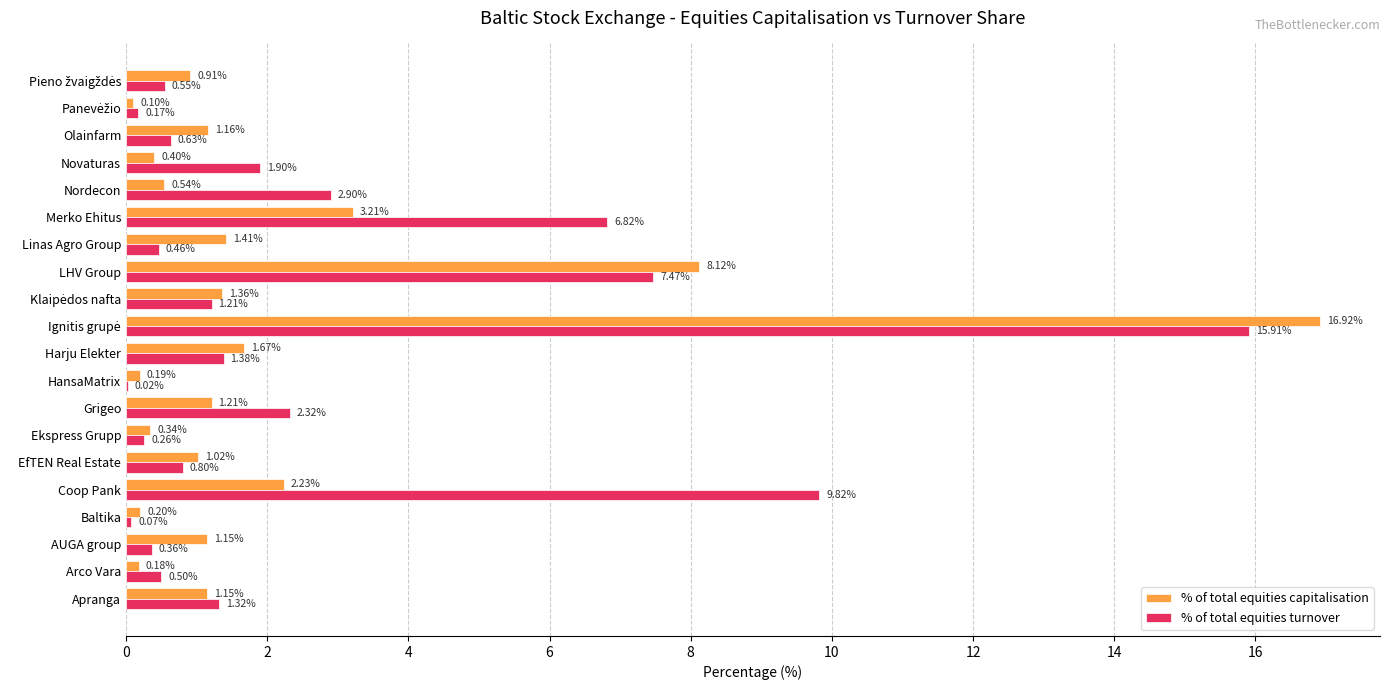

Which series changed the most between Ekspress Grupp and Novaturas?

% of total equities turnover